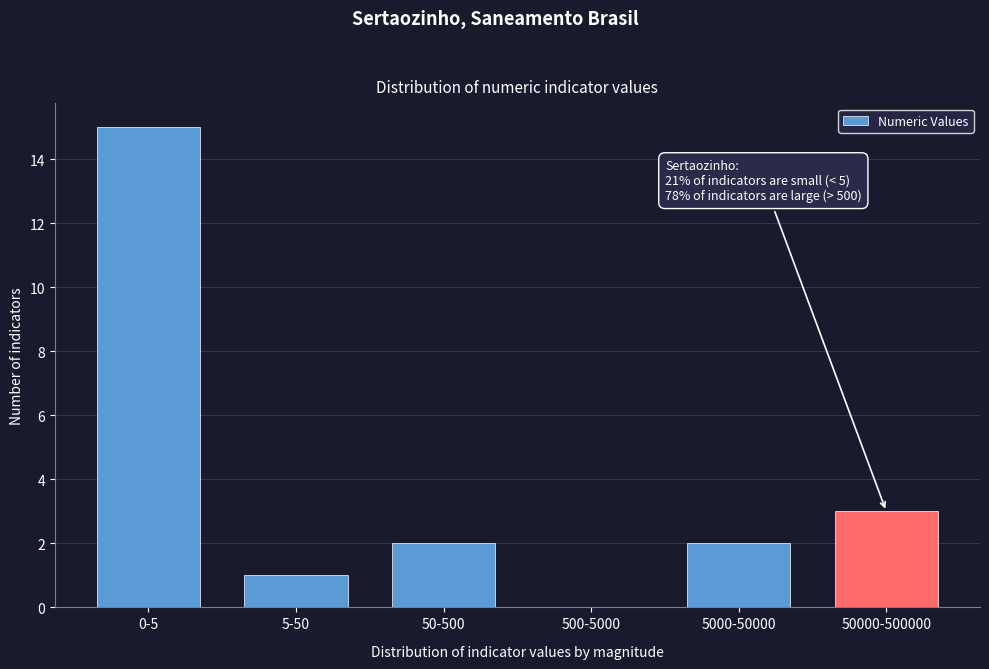

Reading left to right, extract all data points from this chart.

0-5=15	5-50=1	50-500=2	500-5000=0	5000-50000=2	50000-500000=3